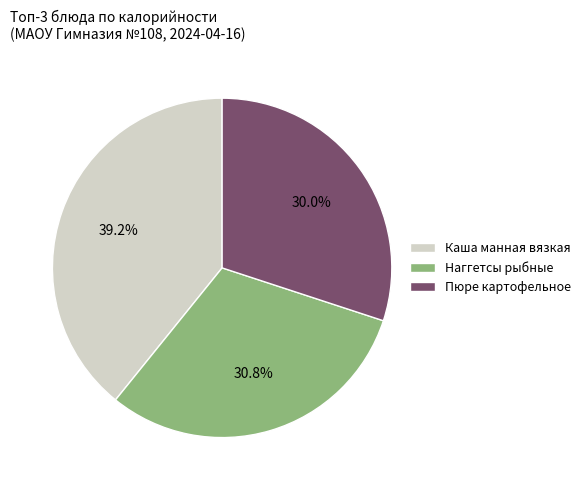

Approximately how many times larger is the value at Каша манная вязкая compared to Наггетсы рыбные?

1.3